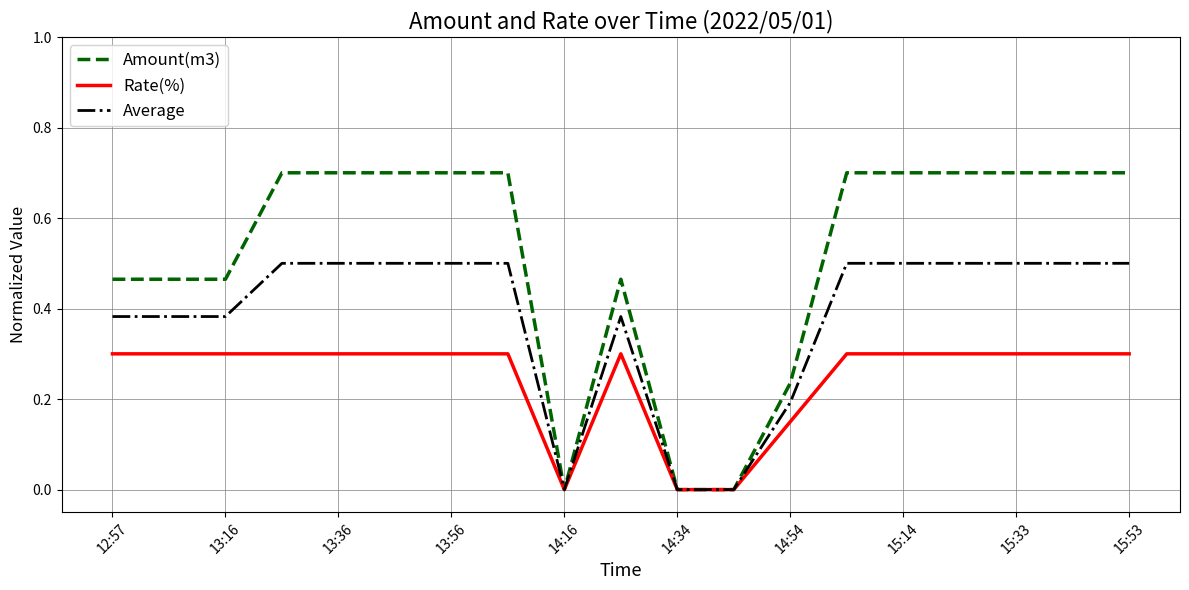

Count the Average values in the range 0 to 1.

19